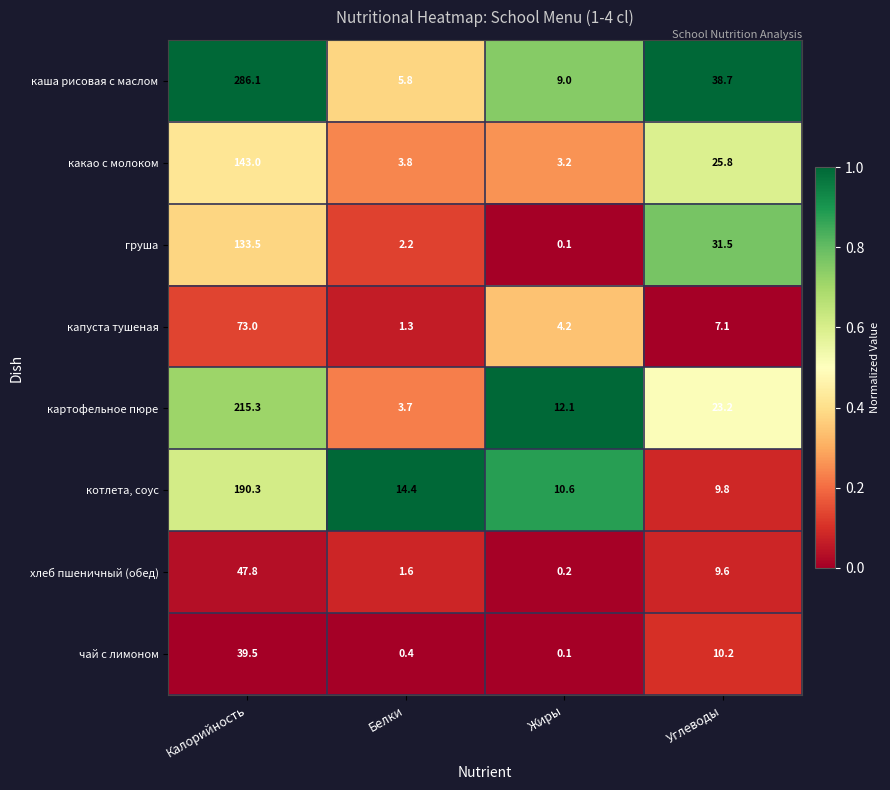

At which label does каша рисовая с маслом reach its peak?

Калорийность